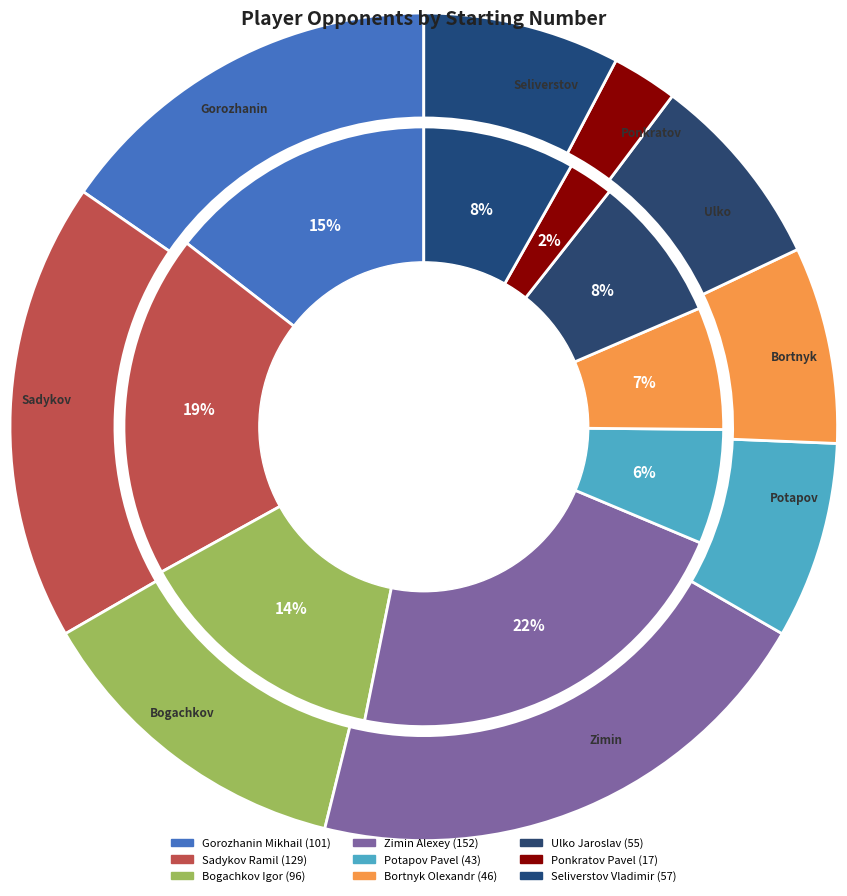

How many segments does this pie chart have?

9